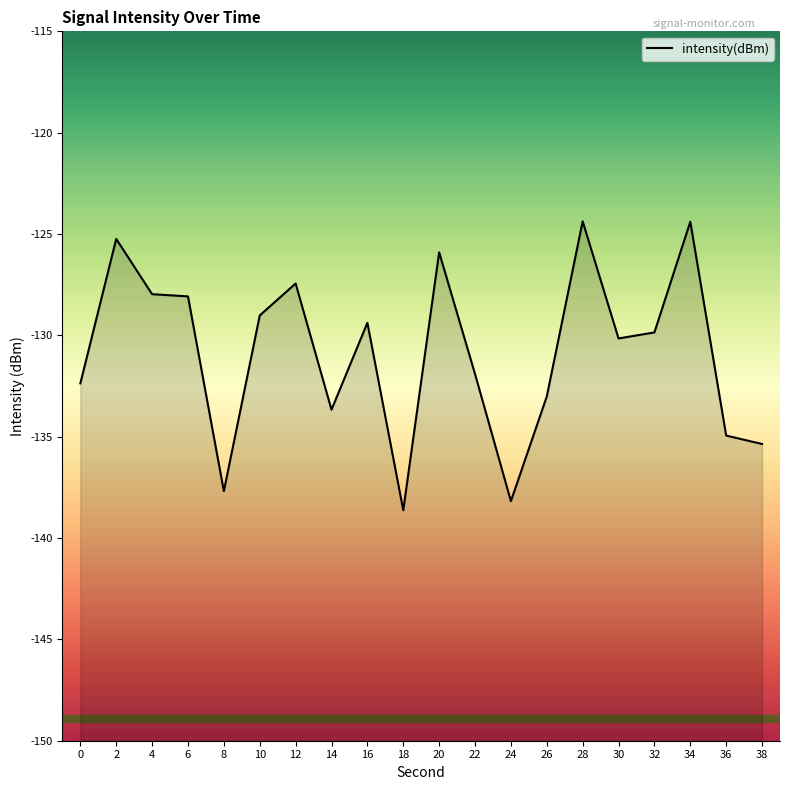

How many lines are shown in the chart?

1